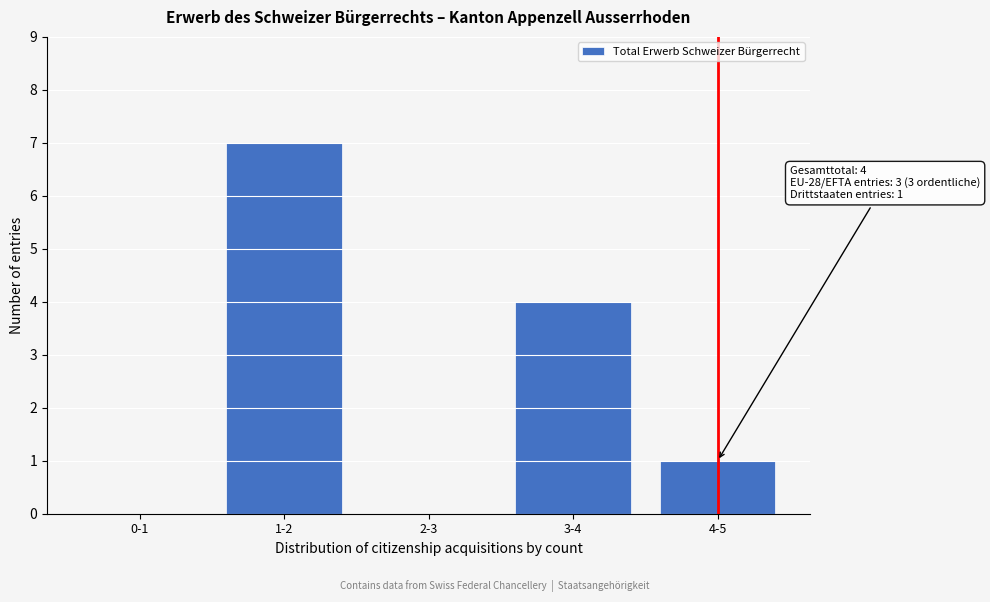

Reading left to right, list all the values displayed in this chart.

0-1=0	1-2=7	2-3=0	3-4=4	4-5=1